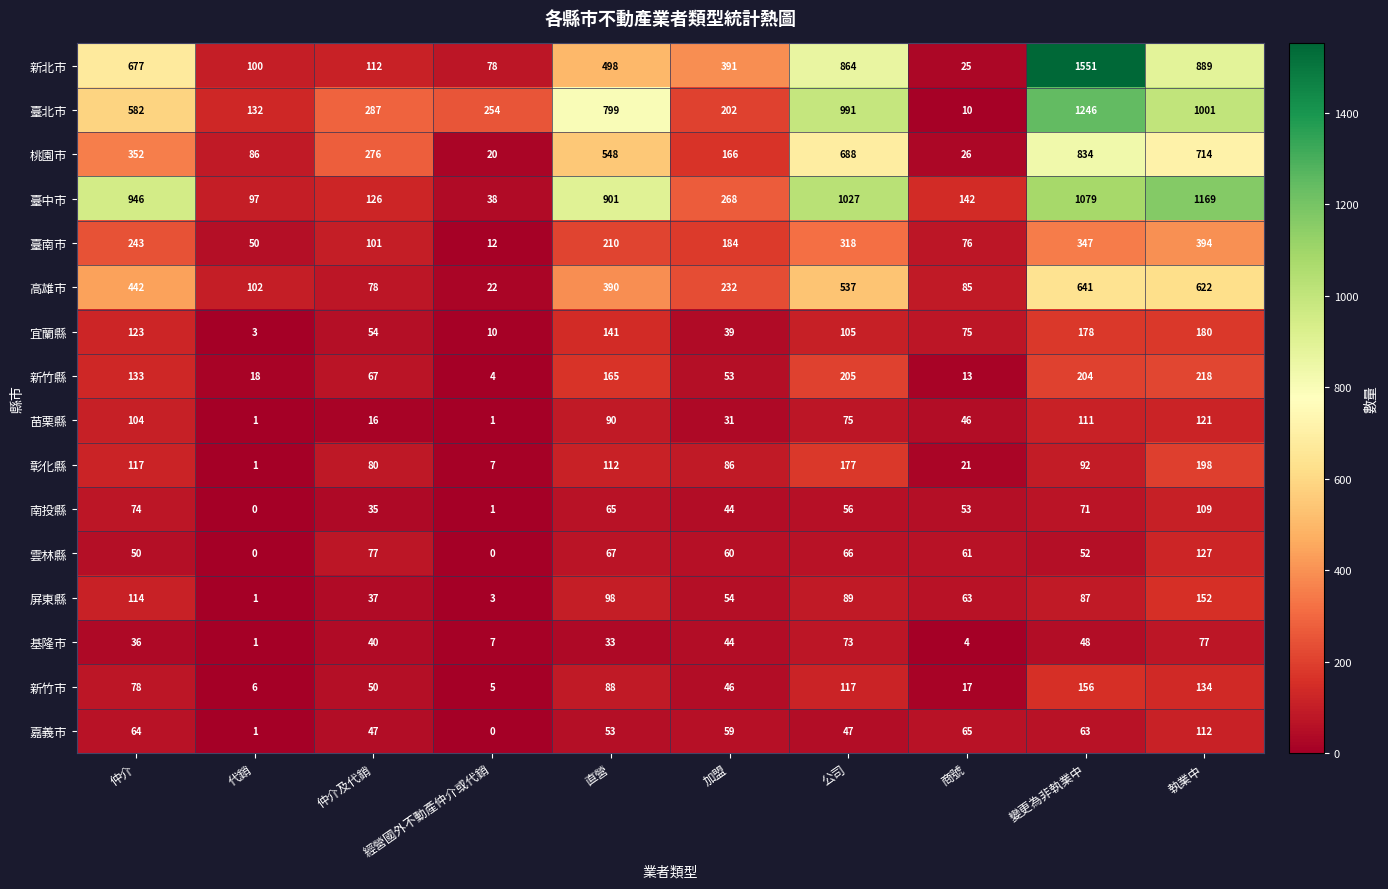

What is the difference between the 新竹縣 values at 仲介及代銷 and 公司?

138